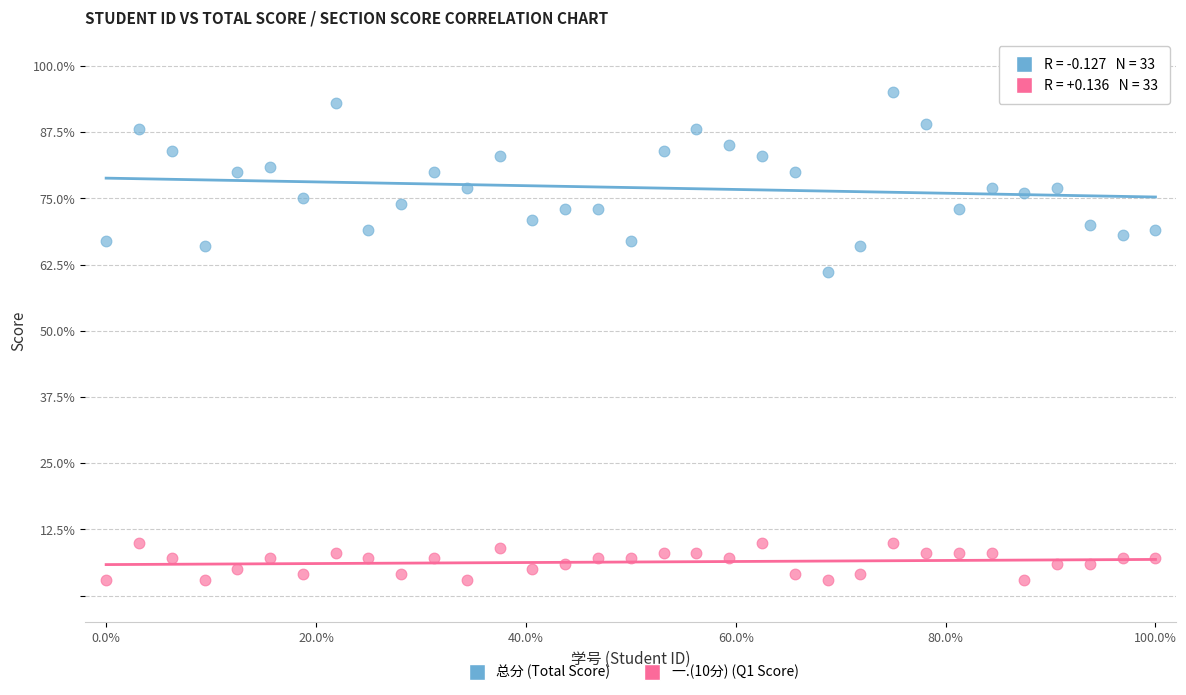

Across all data points, what is the range of Y values (max minus min)?

92